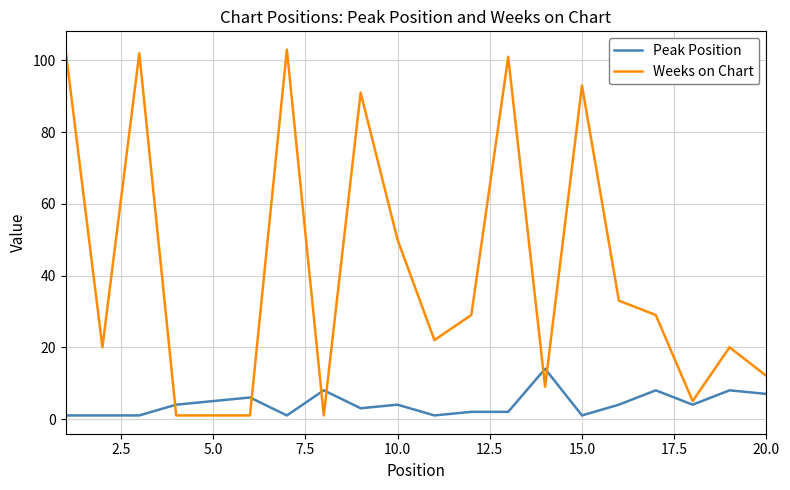

What is the lowest value of the Weeks on Chart series?

1